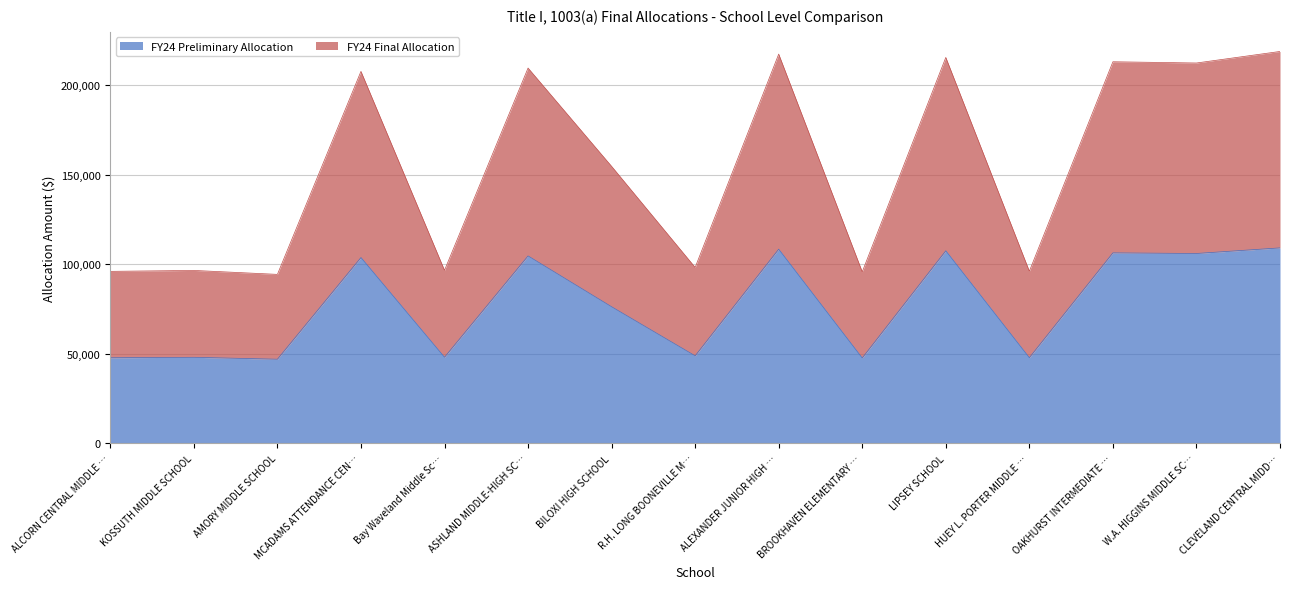

What is the highest value of the FY24 Preliminary Allocation series?

109155